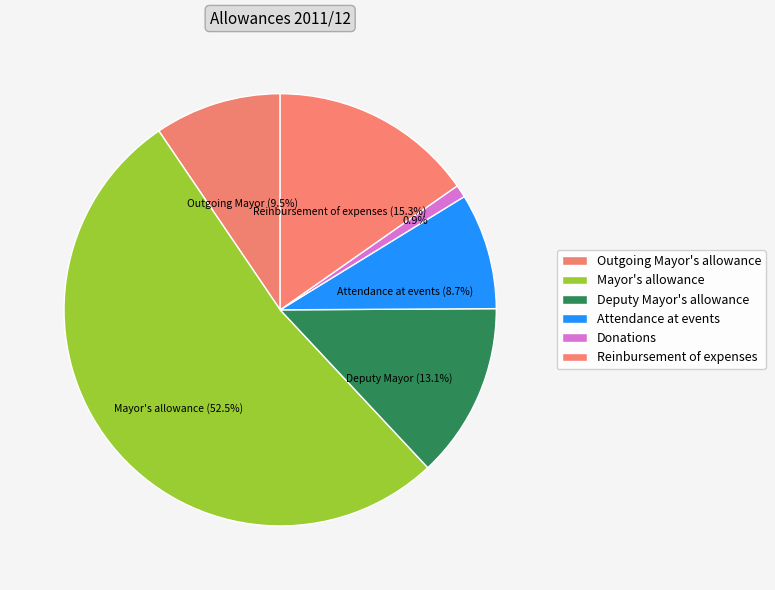

What percentage do Donations and Outgoing Mayor's allowance together represent?

10.4%